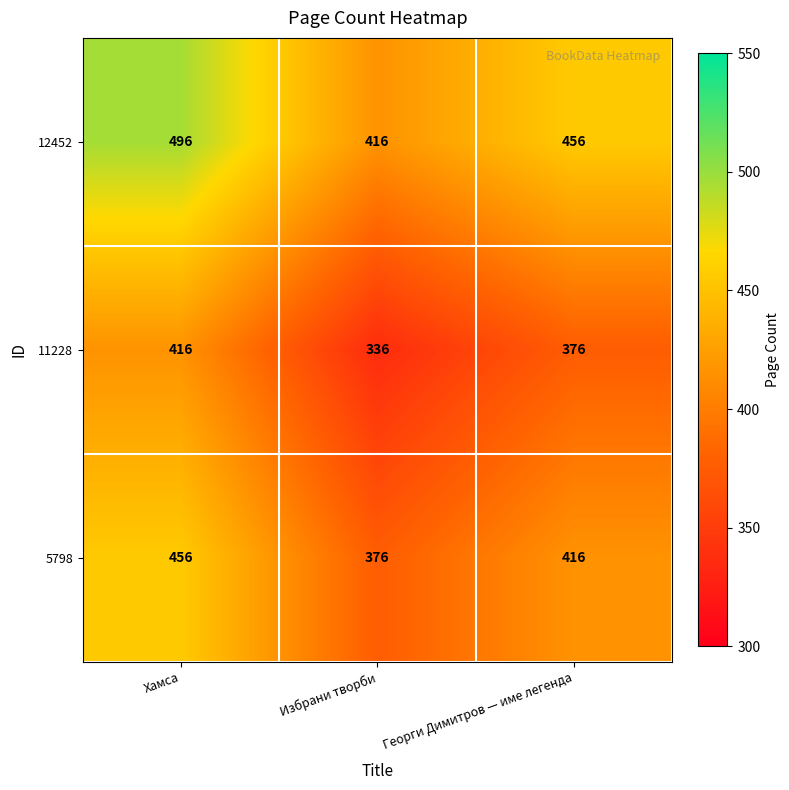

The value of 12452 at Хамса is 496. True or false?

True